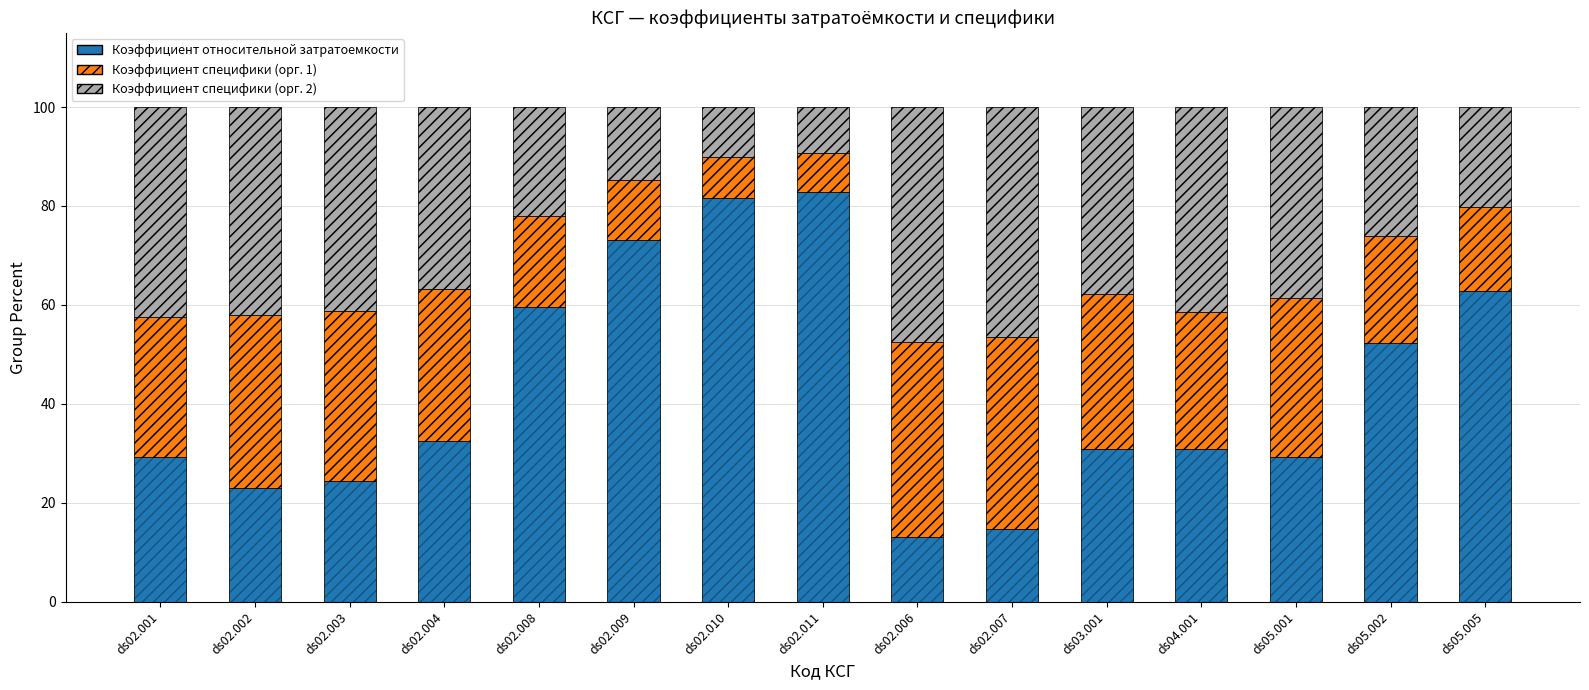

What position from the right is ds04.001?

4